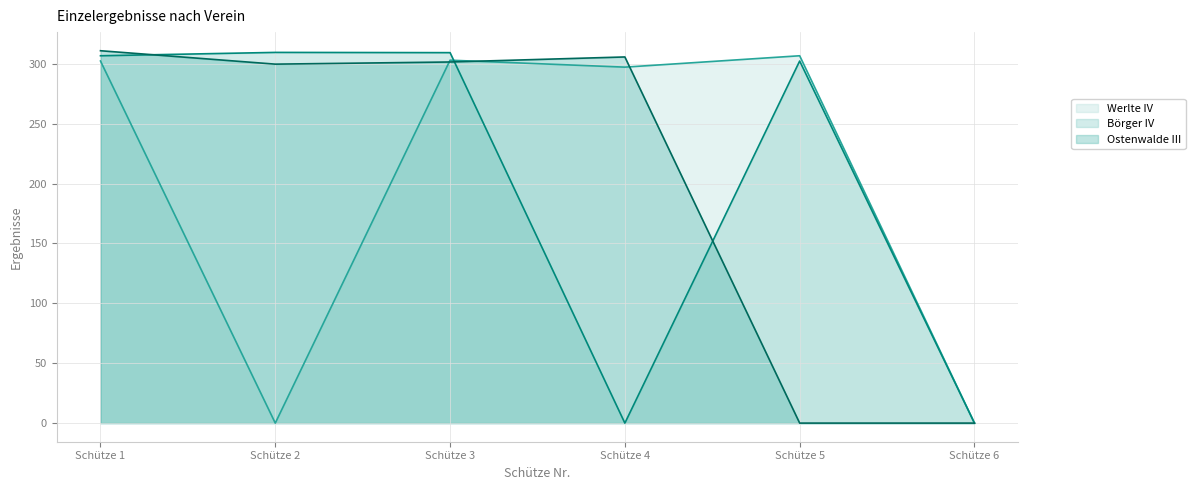

True or false: Börger IV and Werlte IV intersect in this chart.

True